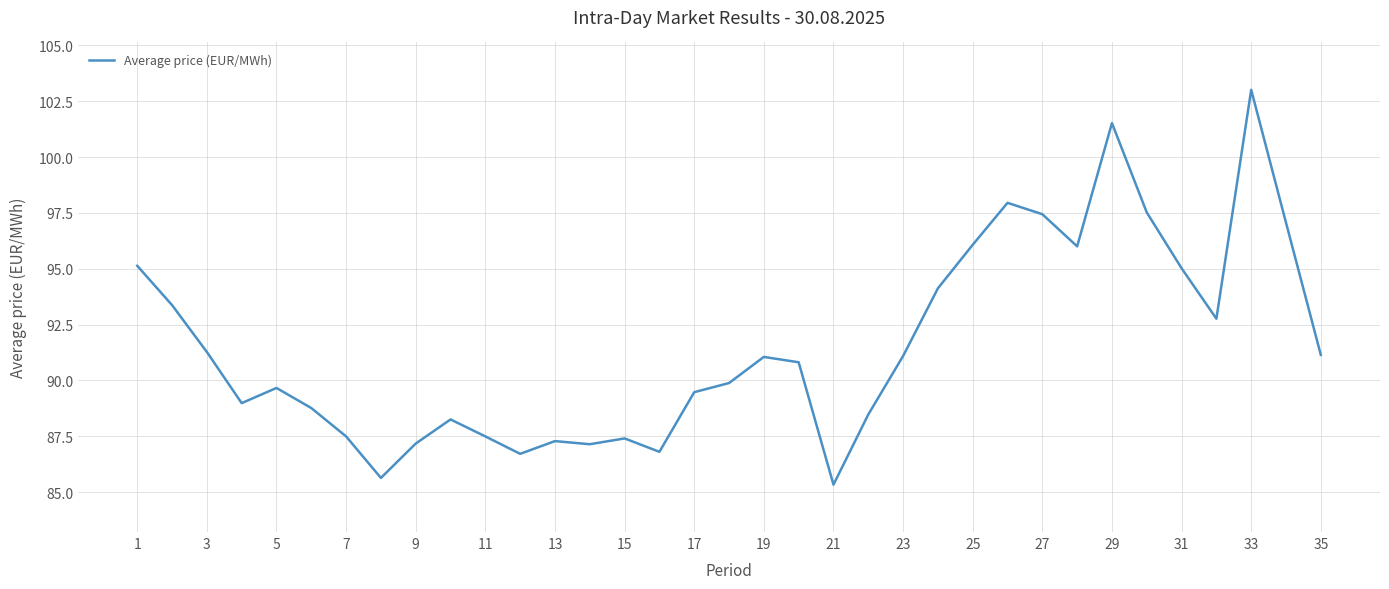

What is the difference between the maximum and minimum values?

17.7